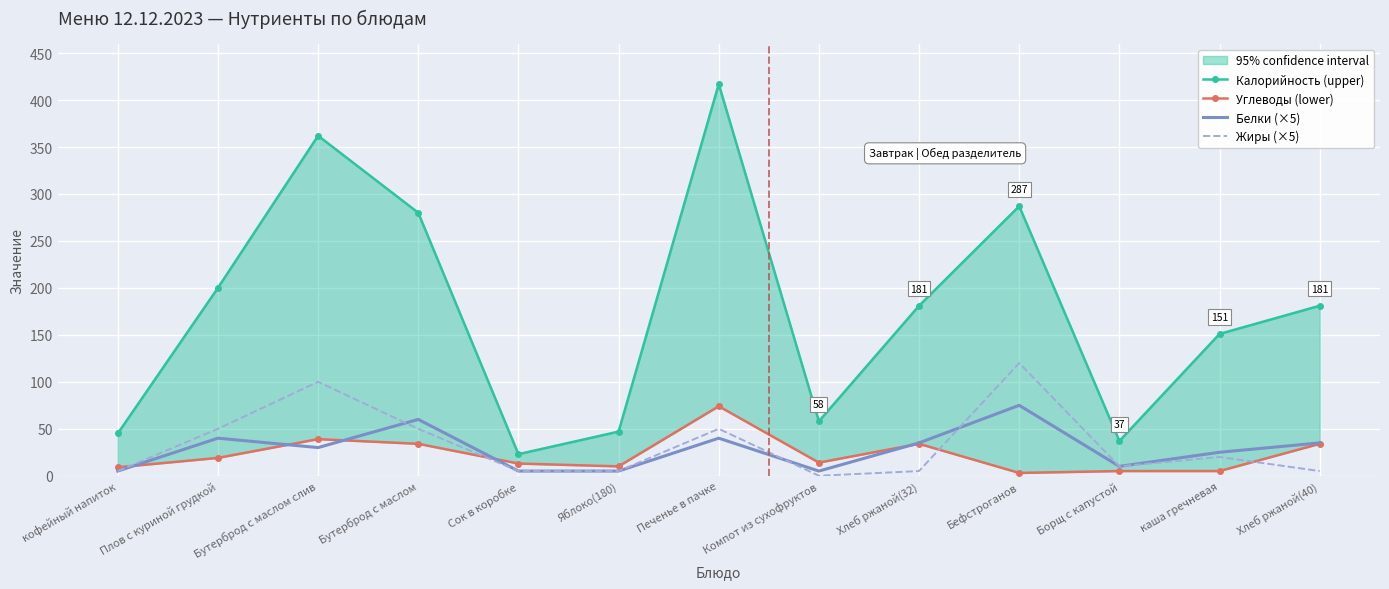

What is the label of the 10th point from the left?

Бефстроганов